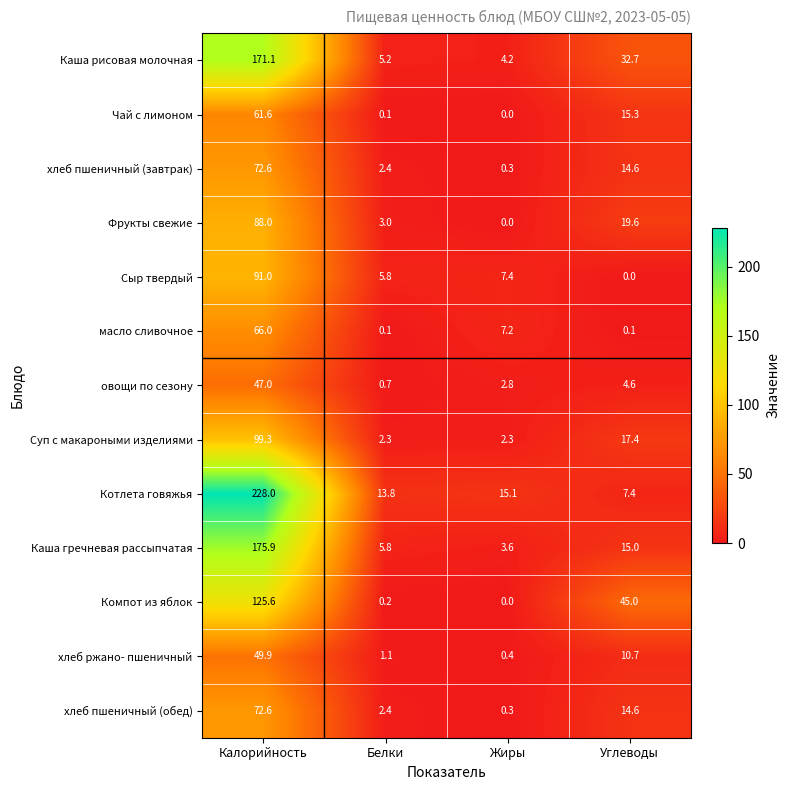

Which series changed the most between Калорийность and Белки?

Котлета говяжья